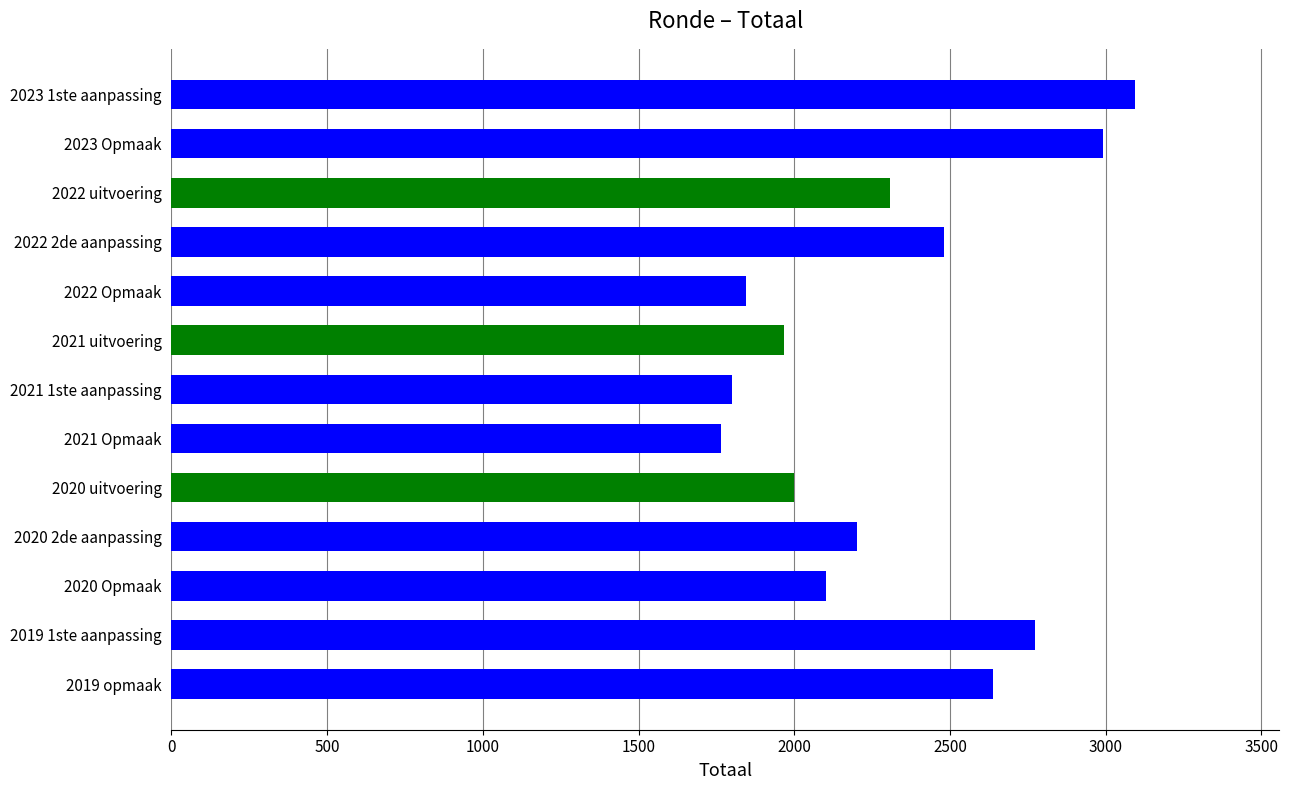

Is it true that the value at 2021 Opmaak is 1126?

False